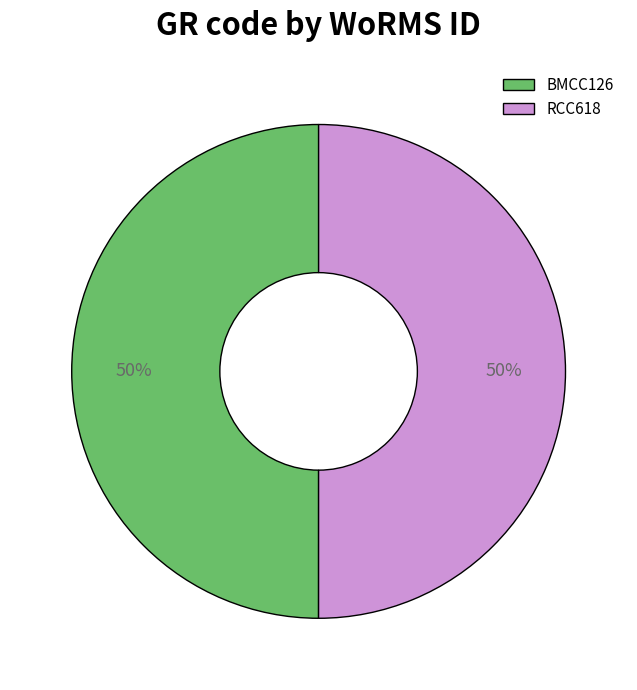

Combined, do RCC618 and BMCC126 account for over 50%?

Yes